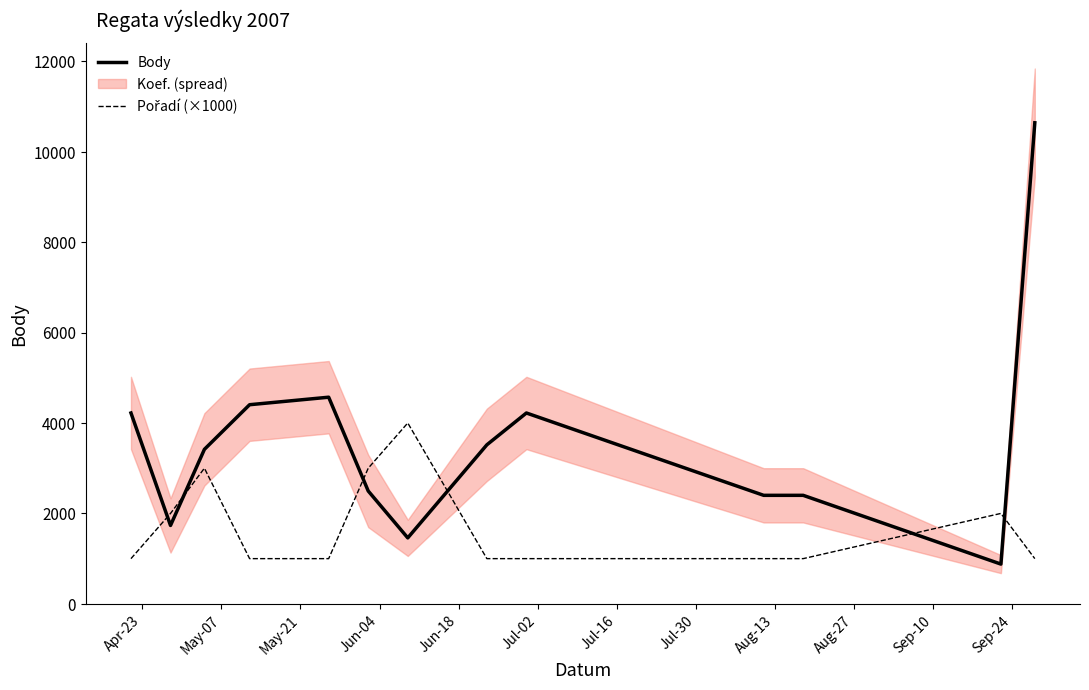

True or false: Pořadí (×1000) and Body cross at least once.

True